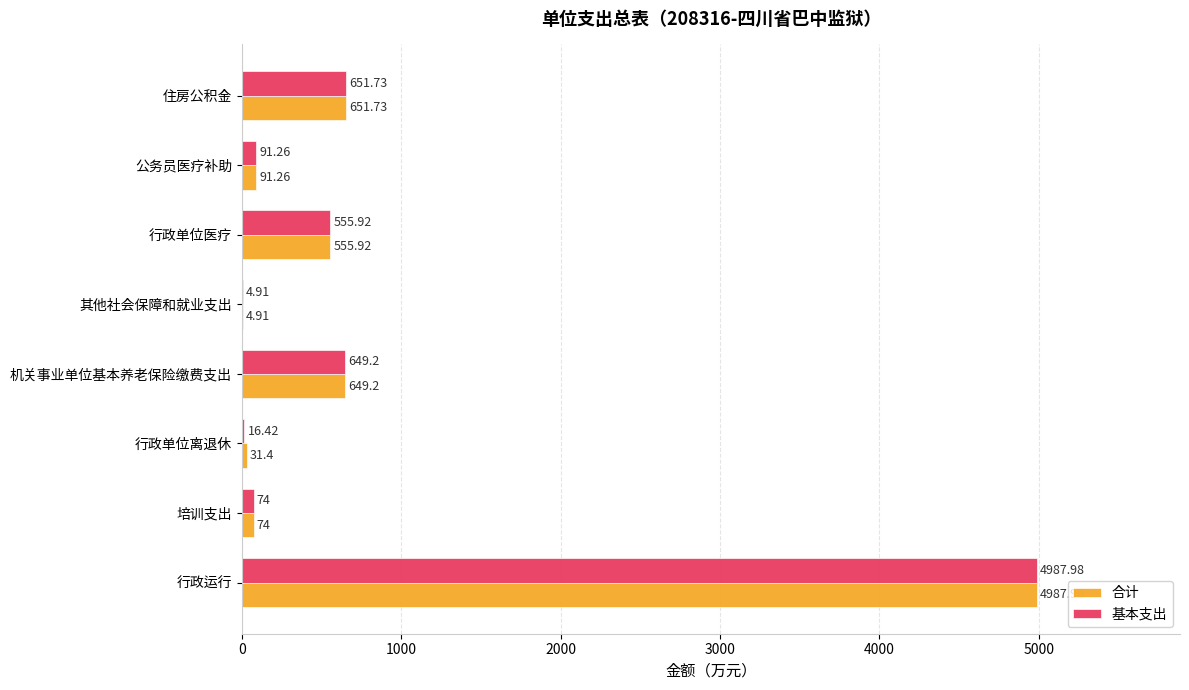

Where is 基本支出 nearest to the value 2496?

住房公积金